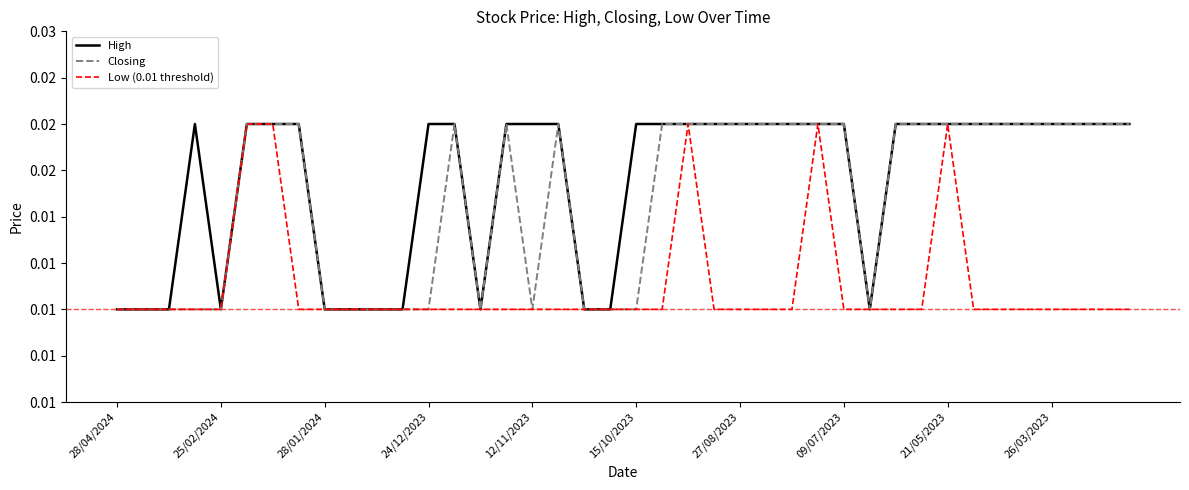

Where is the first local maximum for Low (0.01 threshold)?

22